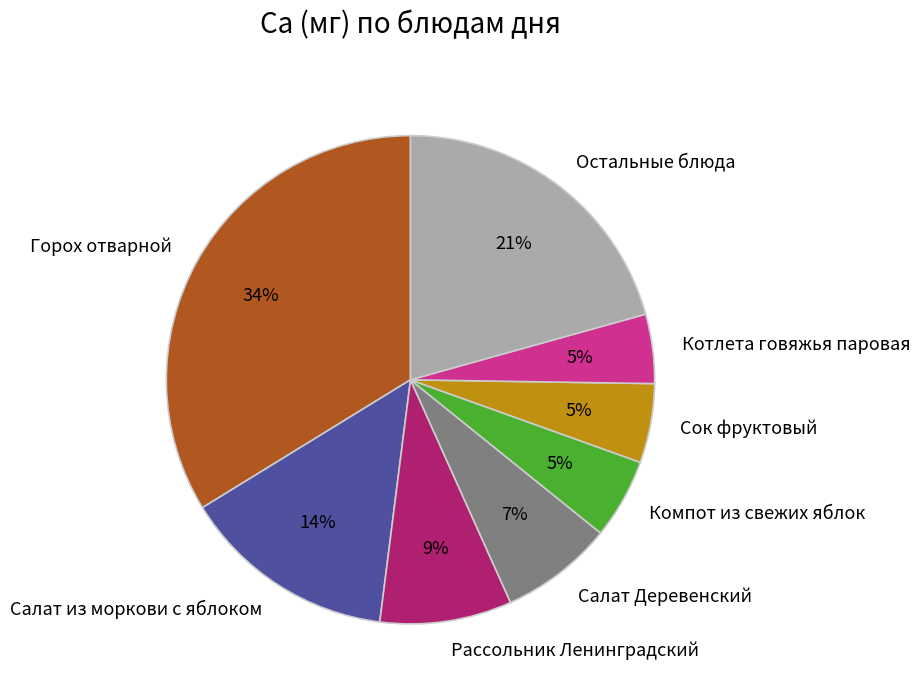

Which has a higher value, Остальные блюда or Горох отварной?

Горох отварной